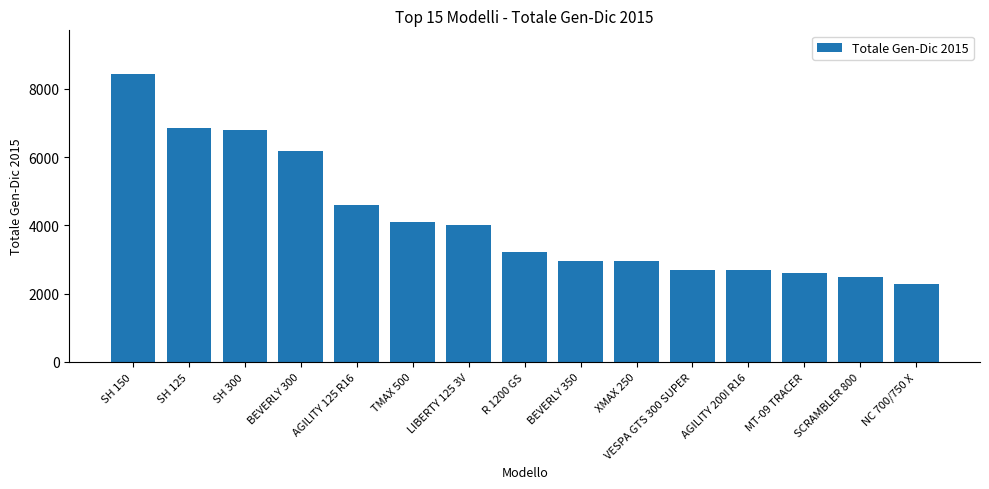

At which category does the chart reach its peak across all series?

SH 150